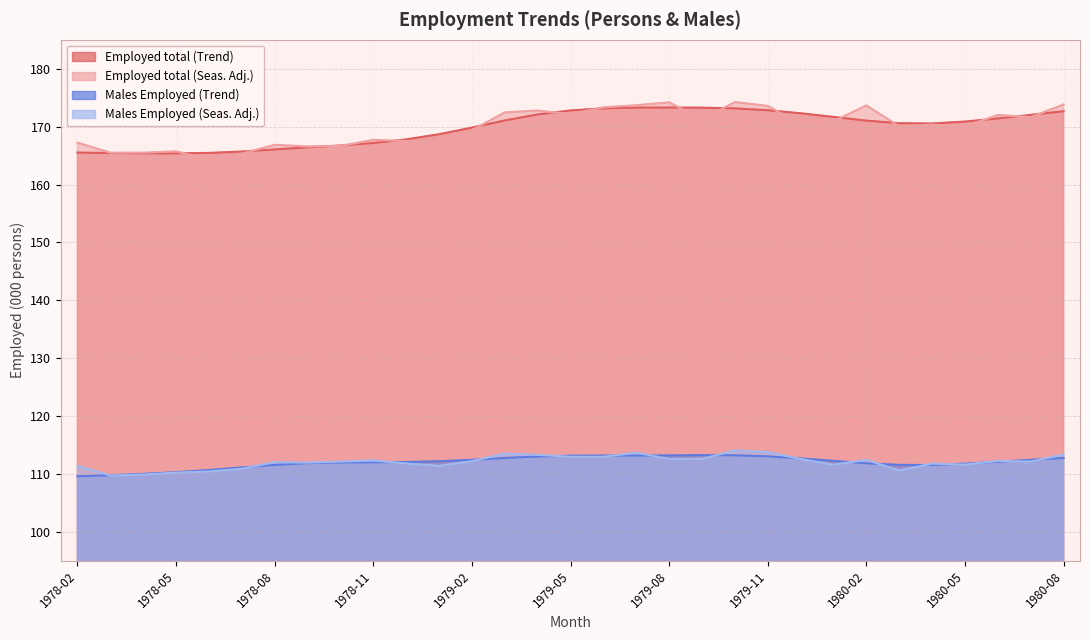

At which label is Employed total (Seas. Adj.) closest to 169?

1979-02